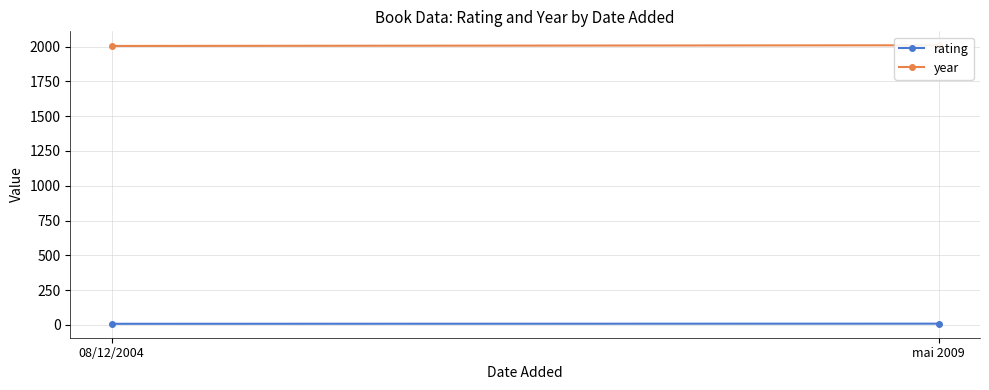

The rating series shows 11 at 08/12/2004. True or false?

False